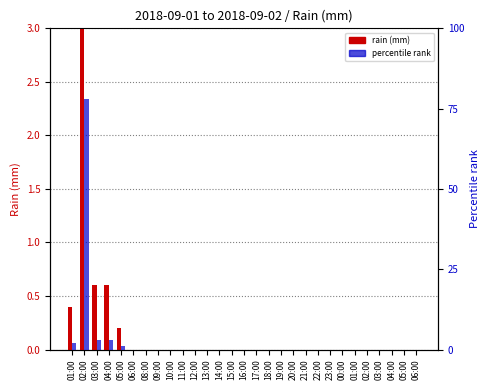

At which label does rain (mm) reach its peak?

02:00